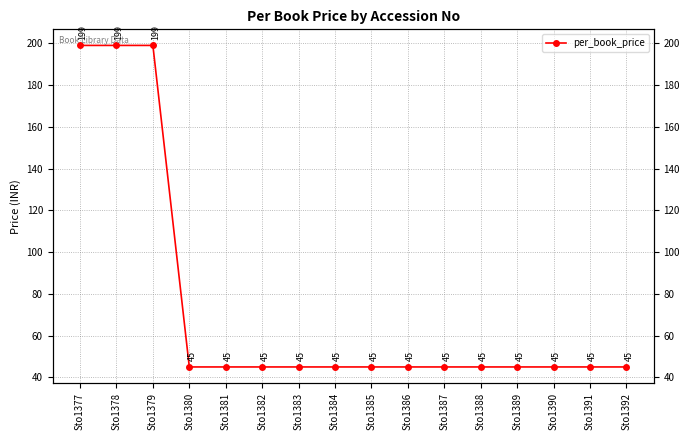

List the labels in order of value, smallest first.

Sto1380, Sto1381, Sto1382, Sto1383, Sto1384, Sto1385, Sto1386, Sto1387, Sto1388, Sto1389, Sto1390, Sto1391, Sto1392, Sto1377, Sto1378, Sto1379